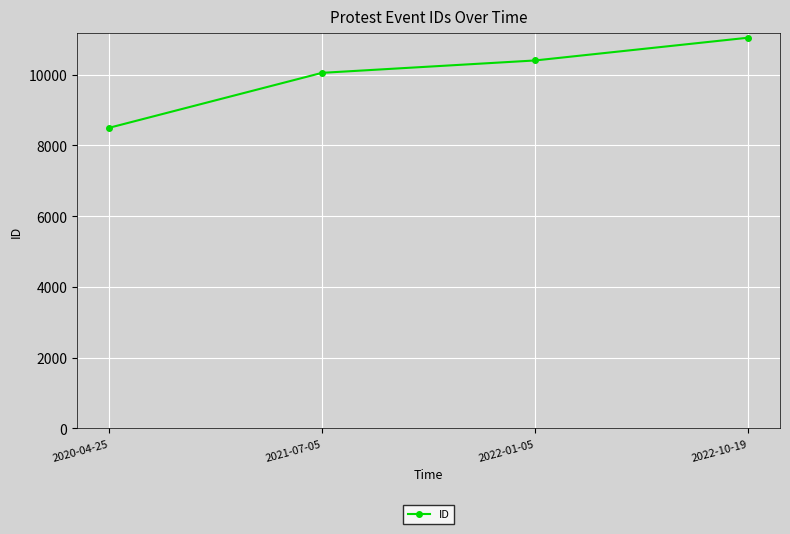

Which category has the highest value across all series?

2022-10-19